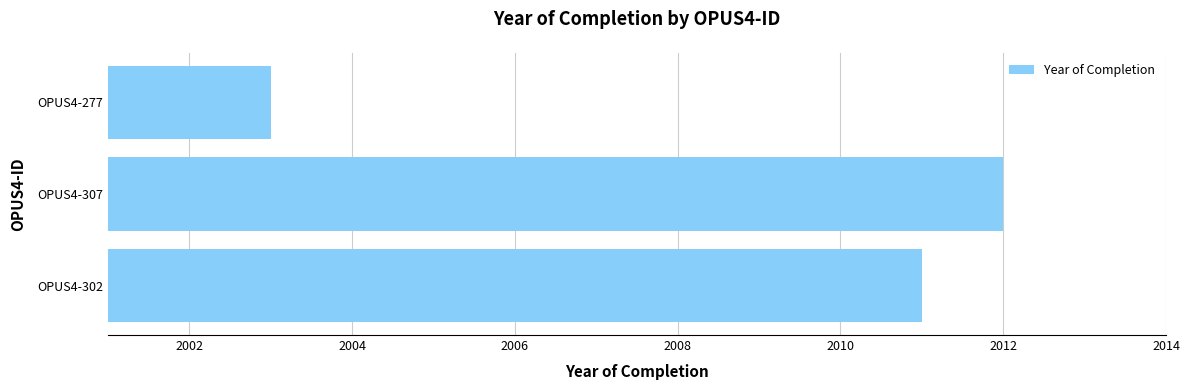

What is the approximate value at OPUS4-277?

2003